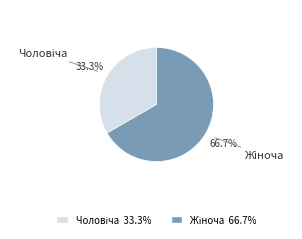

Is there any slice that represents more than half of the pie?

Yes